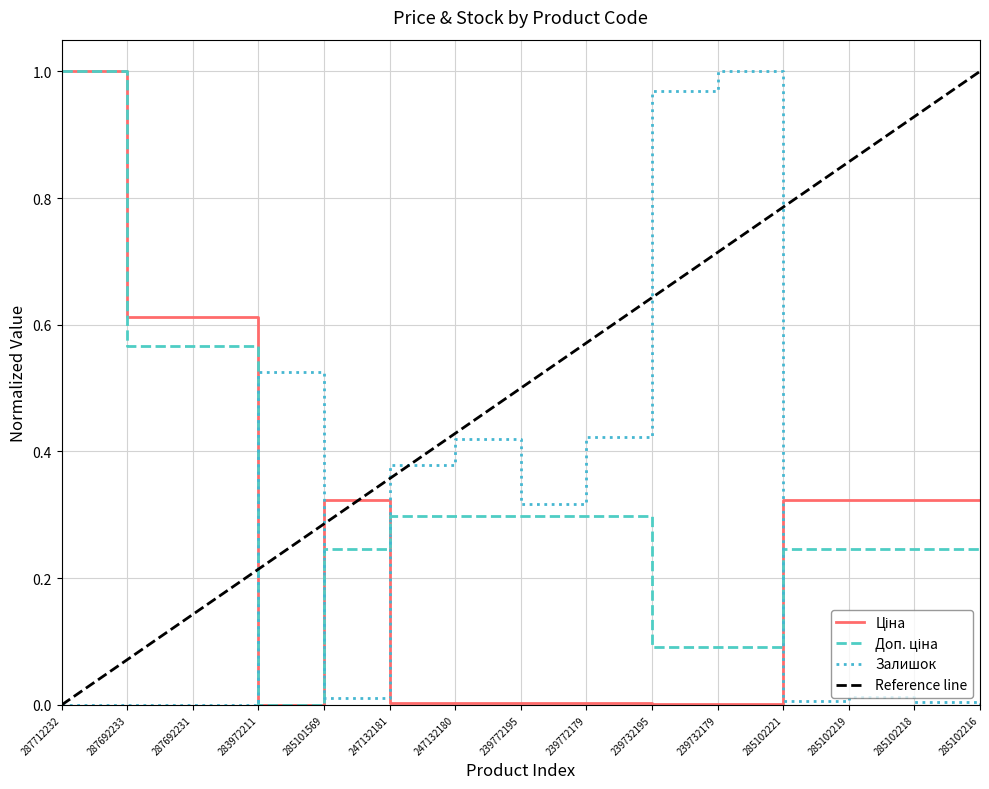

What is the difference between the maximum and minimum values in the Залишок series?

1.0